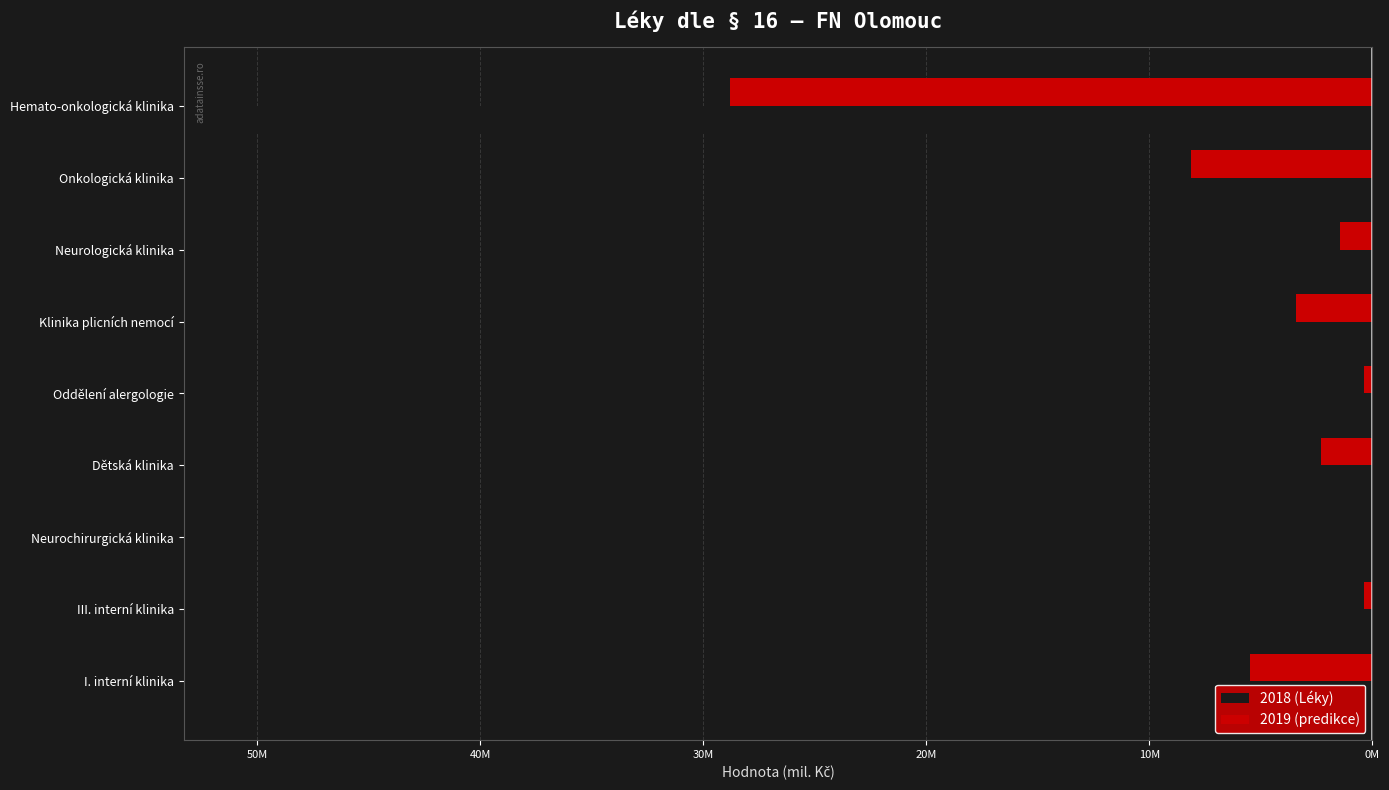

What are all the series names shown in the legend?

2018 (Léky), 2019 (predikce)